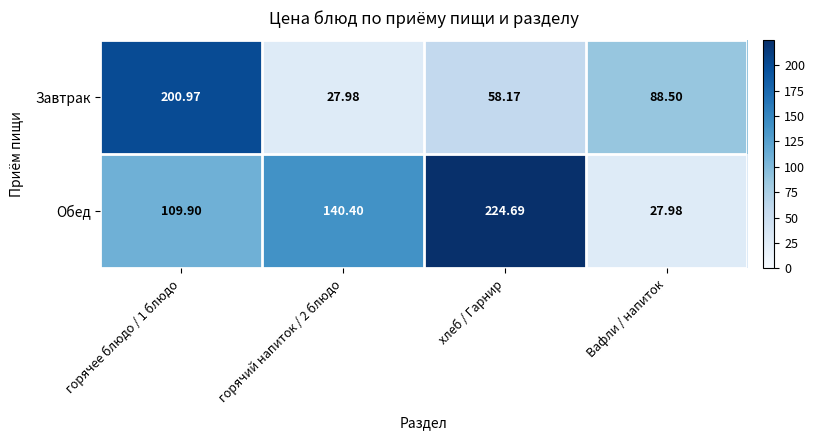

Which series has the largest total across all categories?

Обед